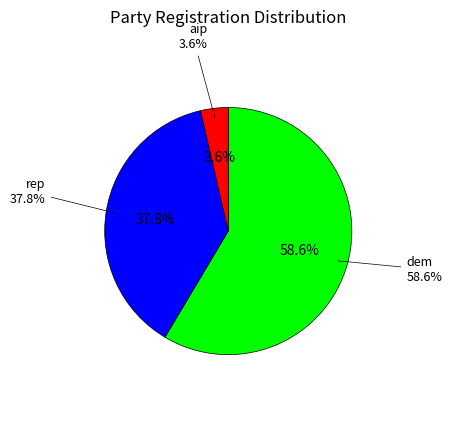

Which slice is the smallest?

aip